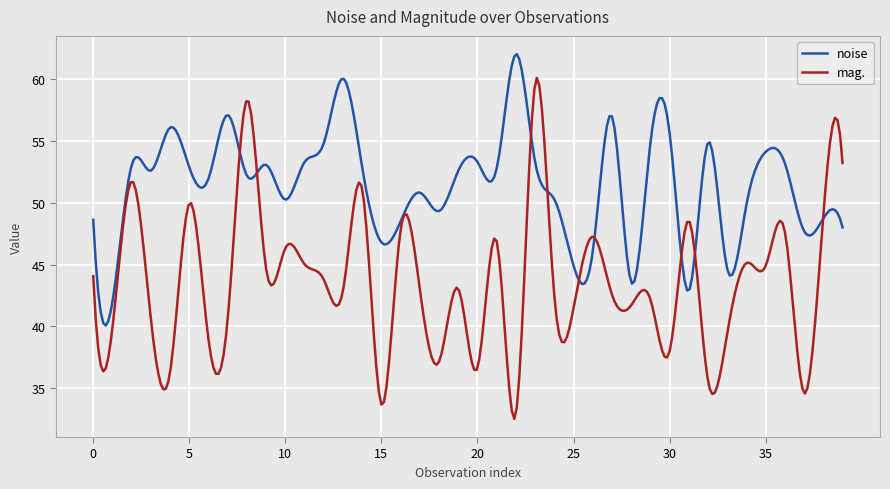

Rank the series by their maximum value, from highest to lowest.

noise, mag.